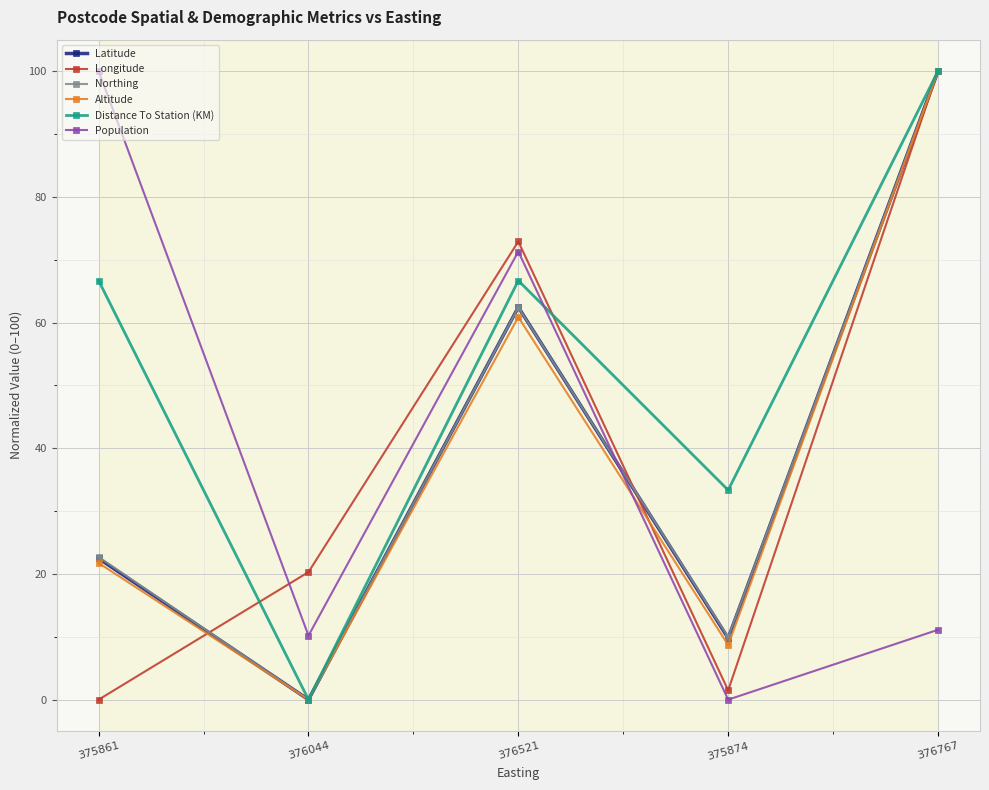

Reading right to left, transcribe all the data shown in this chart.

Latitude: 376767=100.0	375874=9.8	376521=62.4	376044=0.0	375861=22.5
Longitude: 376767=100.0	375874=1.5	376521=72.9	376044=20.3	375861=0.0
Northing: 376767=100.0	375874=9.9	376521=62.4	376044=0.0	375861=22.7
Altitude: 376767=100.0	375874=8.7	376521=60.9	376044=0.0	375861=21.7
Distance To Station (KM): 376767=100.0	375874=33.3	376521=66.7	376044=0.0	375861=66.7
Population: 376767=11.1	375874=0.0	376521=71.3	376044=10.2	375861=100.0